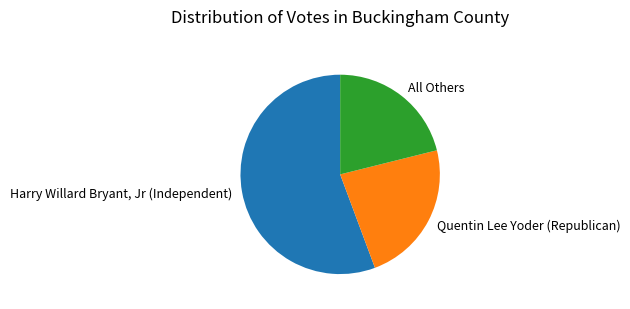

Is it true that Quentin Lee Yoder (Republican) is 23% of the pie?

True